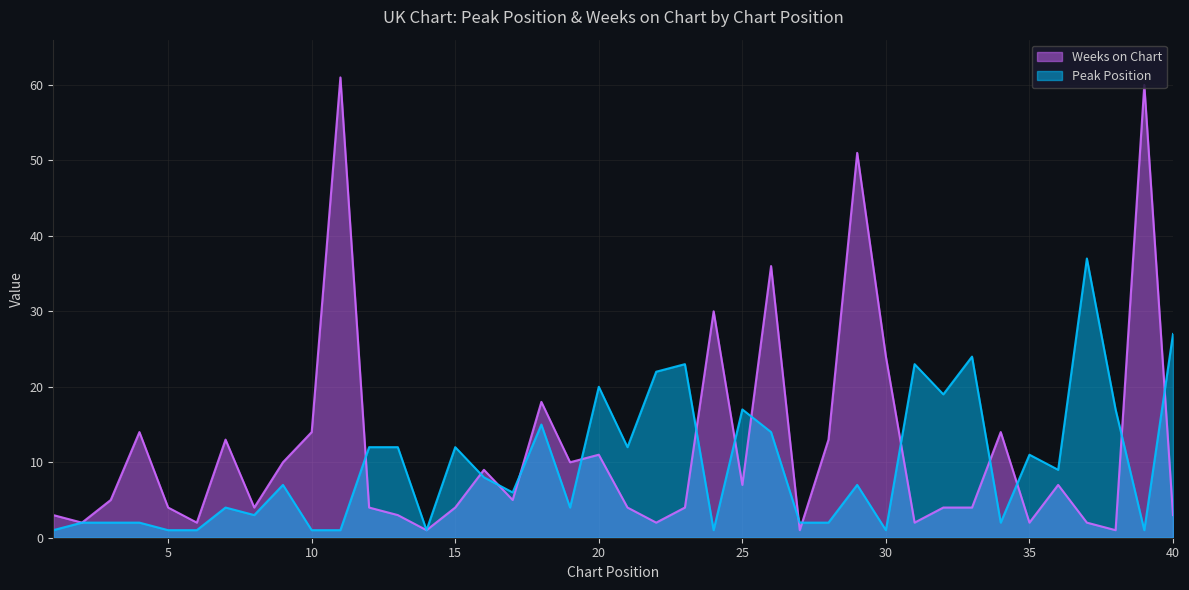

At which category is the sum across all series the highest?

11